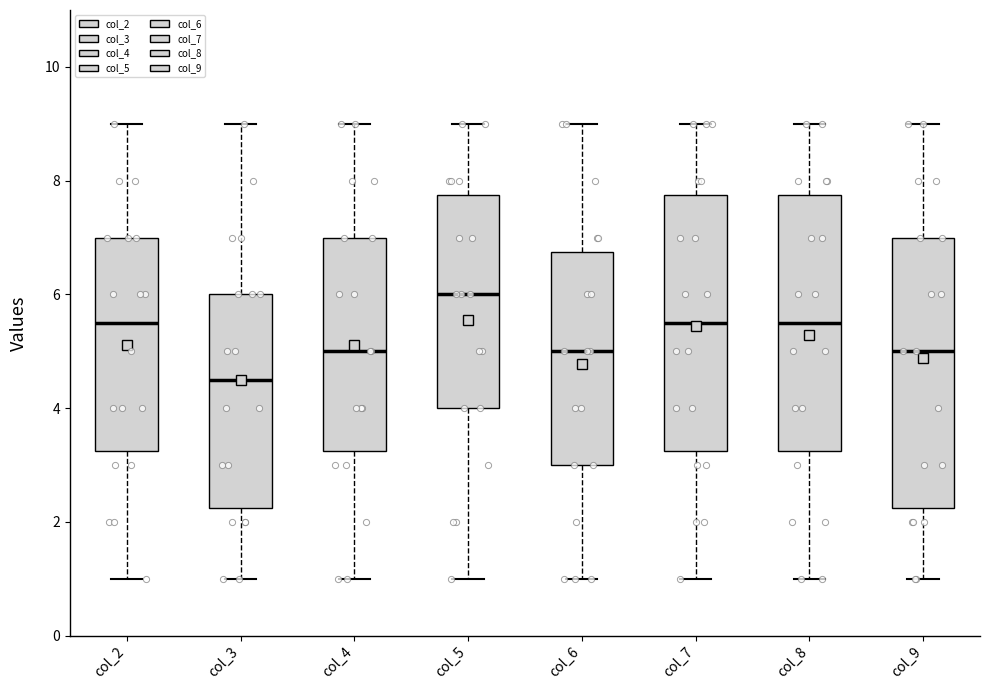

Where is the lower edge of the box for col_6 on the y-axis? The values are not printed on the chart, so give them approximately, as read against the axis.

3.0